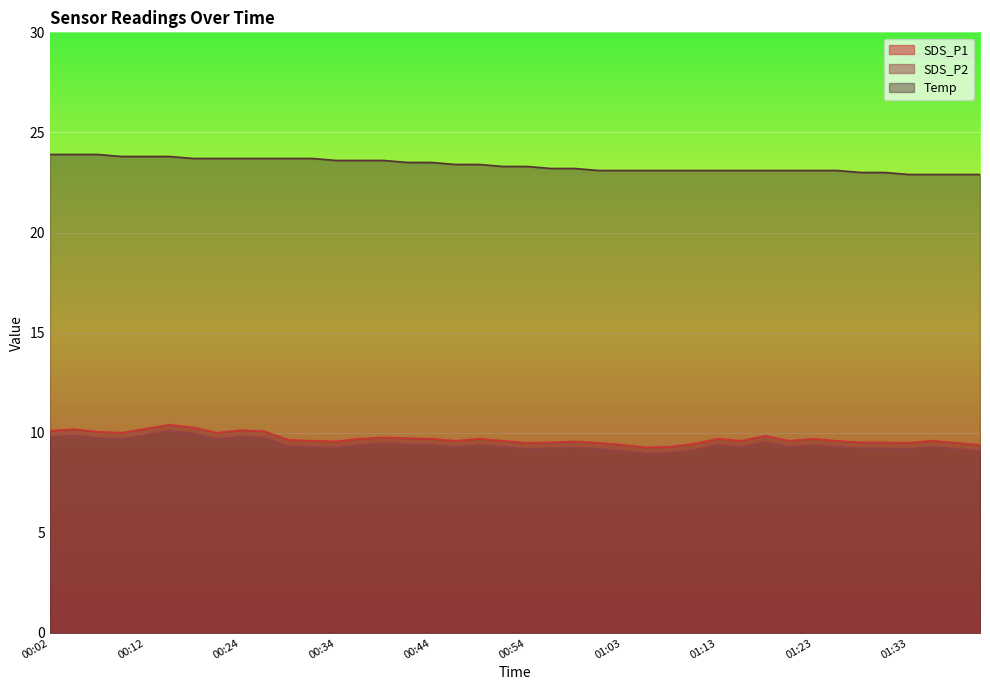

What is the sum of all SDS_P2 values?

376.7